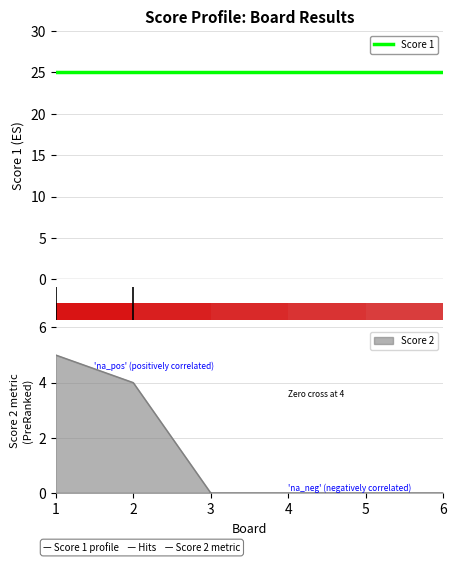

Does the chart contain stacked bars?

No